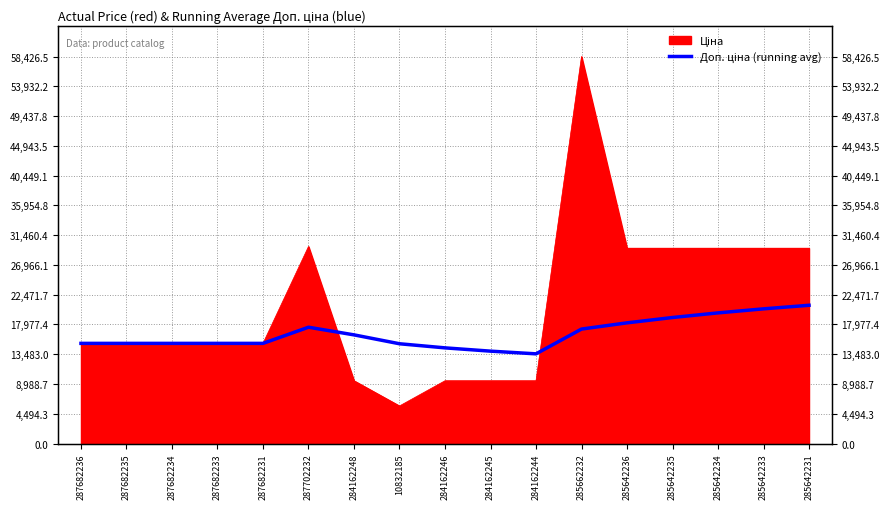

Reading left to right, list all the values displayed in this chart.

15120.0	15120.0	15120.0	15120.0	15120.0	17557.9	16403.9	15062.6	14442.4	13946.1	13540.1	17280.7	18220.0	19025.1	19722.8	20333.4	20872.1